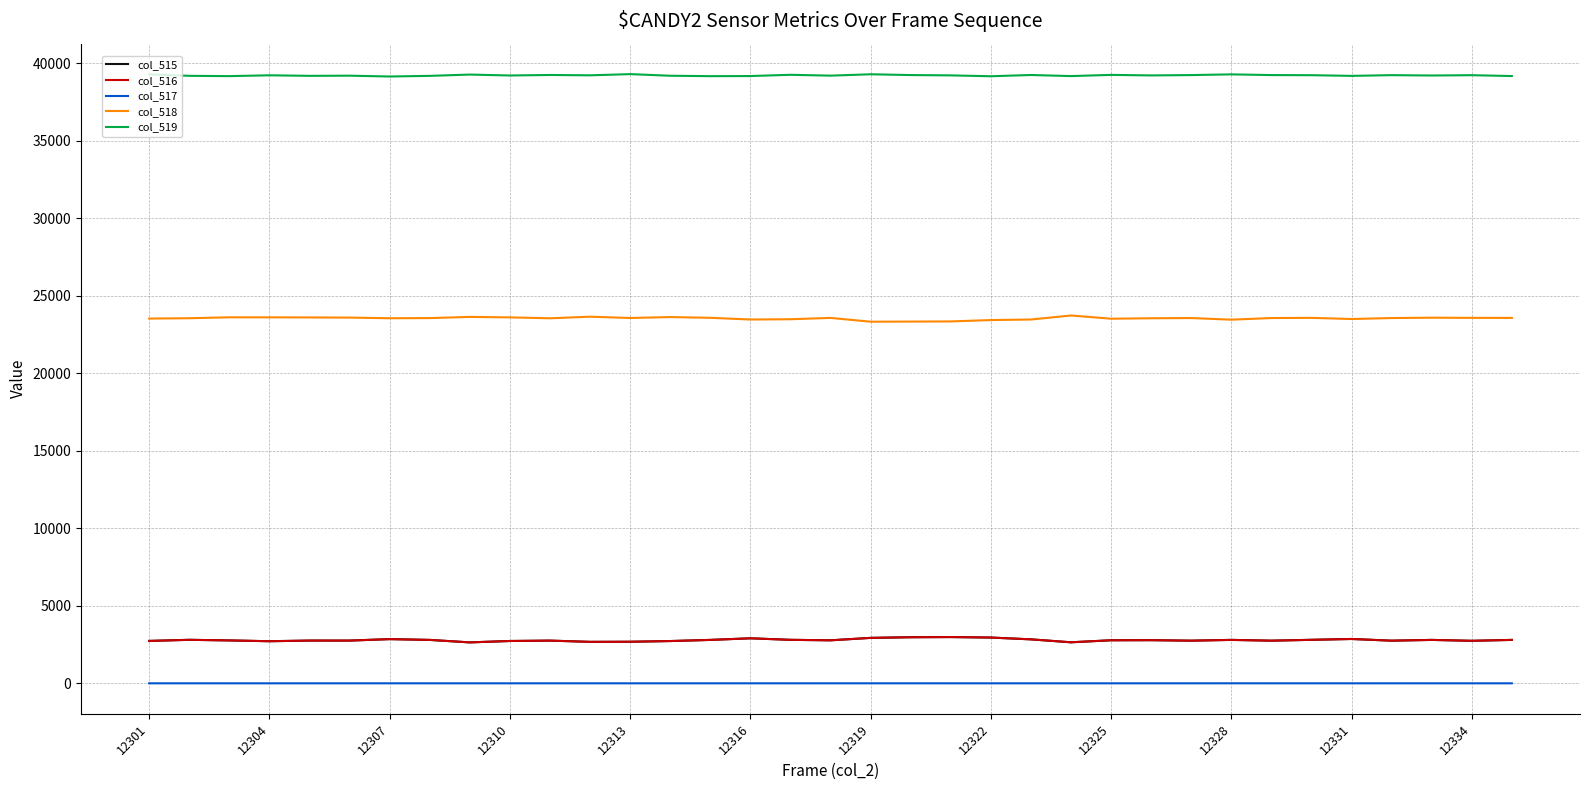

At how many categories does at least one series exceed 16714?

35